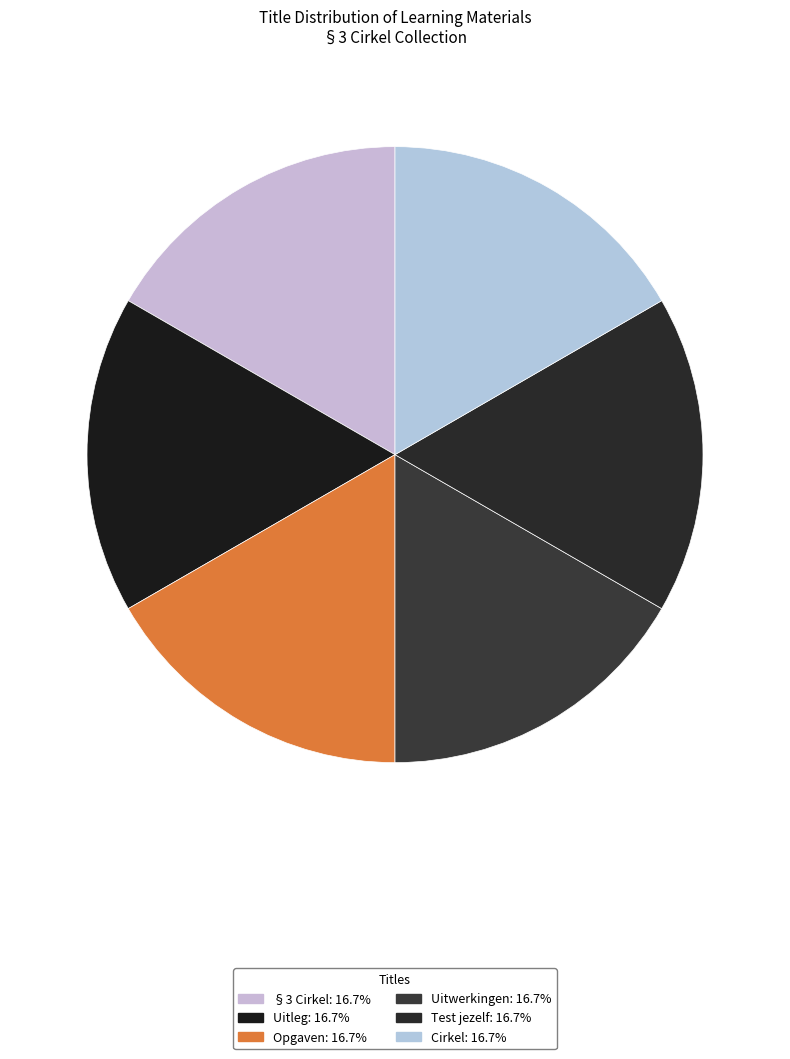

How many slices are in this pie chart?

6